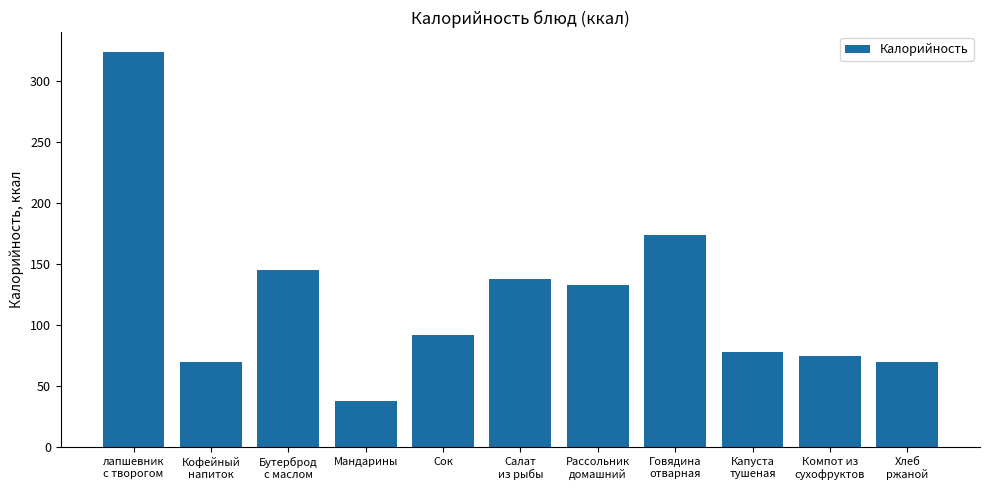

Which label corresponds to the smallest value in the chart?

Мандарины